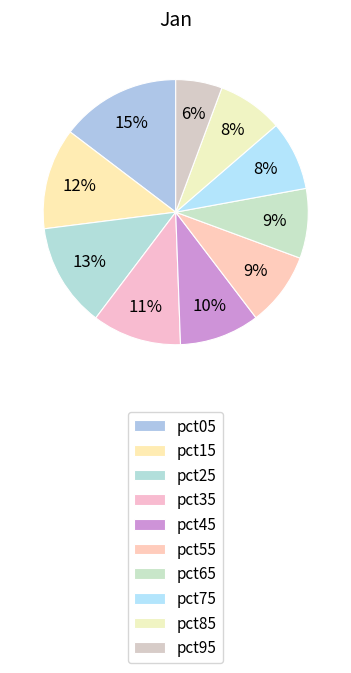

Is there a majority slice in this chart?

No